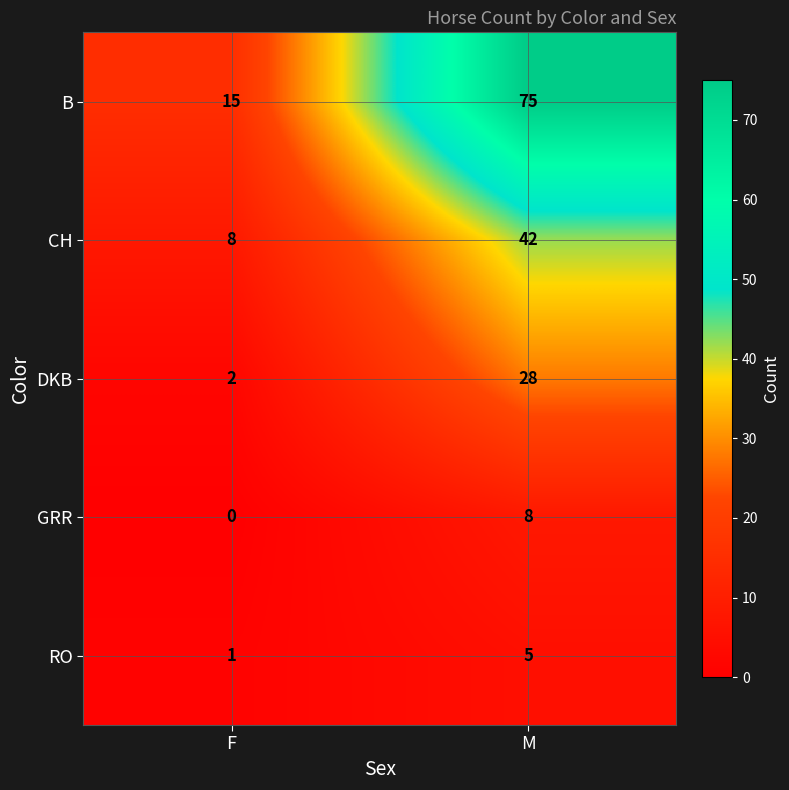

What is the greatest value displayed?

75